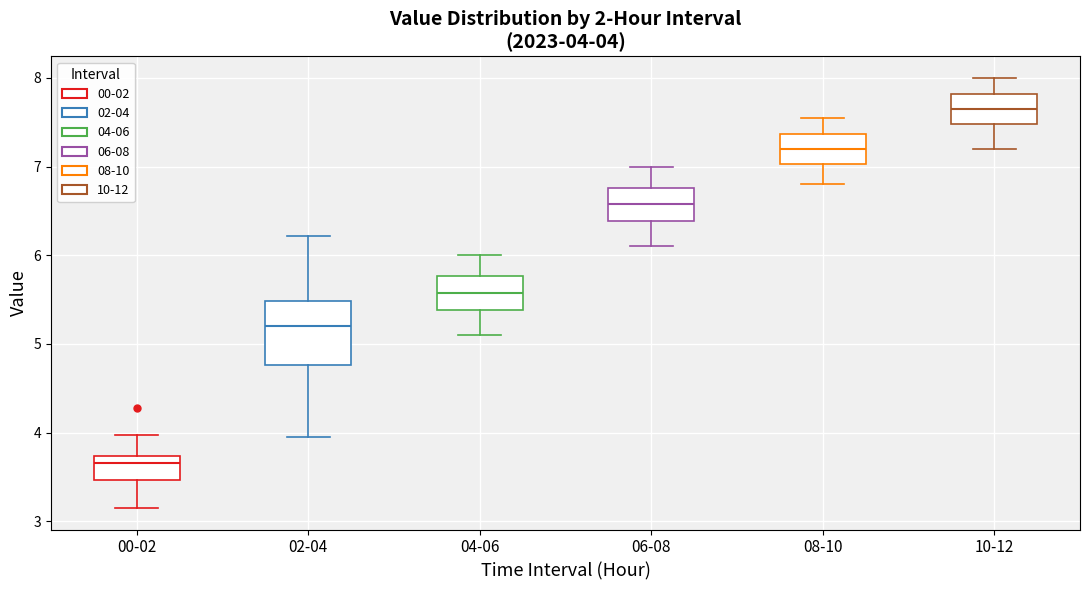

Which box is the tallest, from its lower edge to its upper edge?

02-04